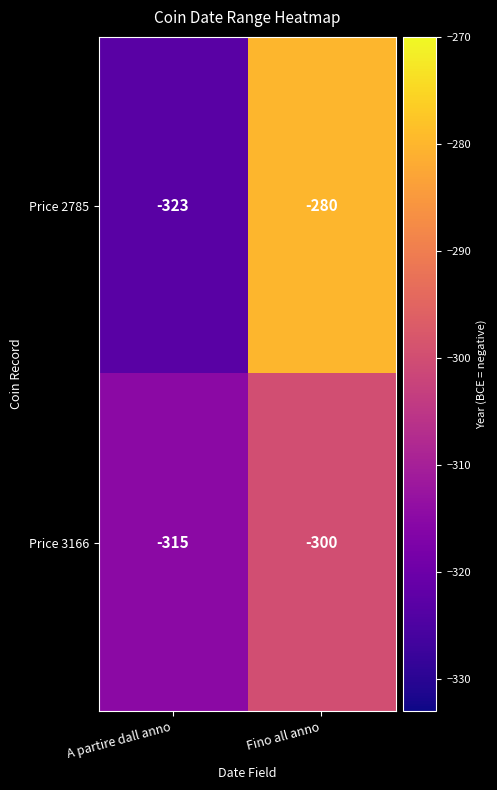

Rank the series at A partire dall anno from highest to lowest value.

Price 3166, Price 2785